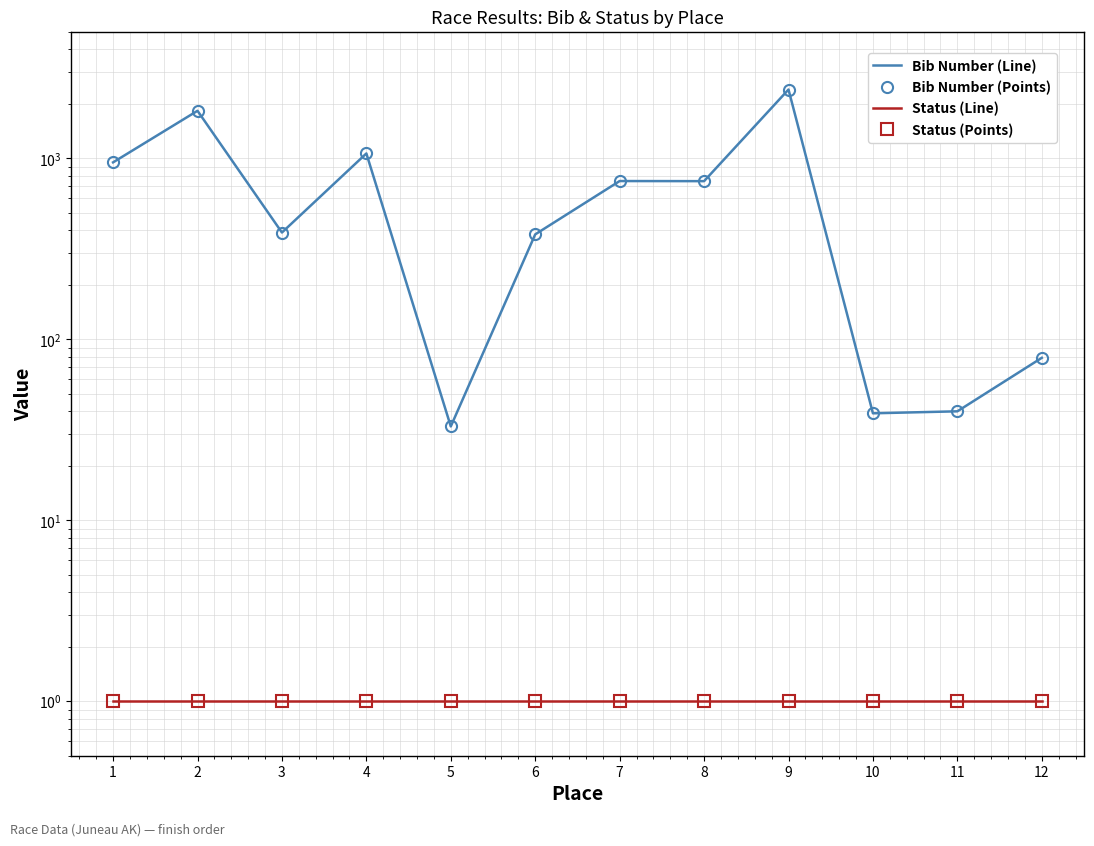

How many lines are shown in the chart?

4